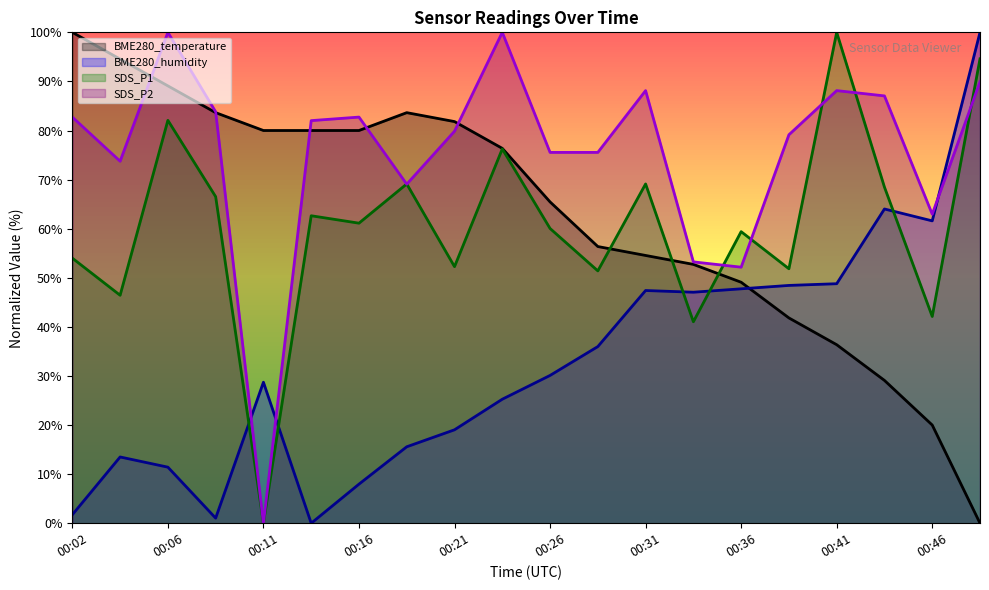

What is the sum of the SDS_P2 values at 00:04 and 00:16?

156.5